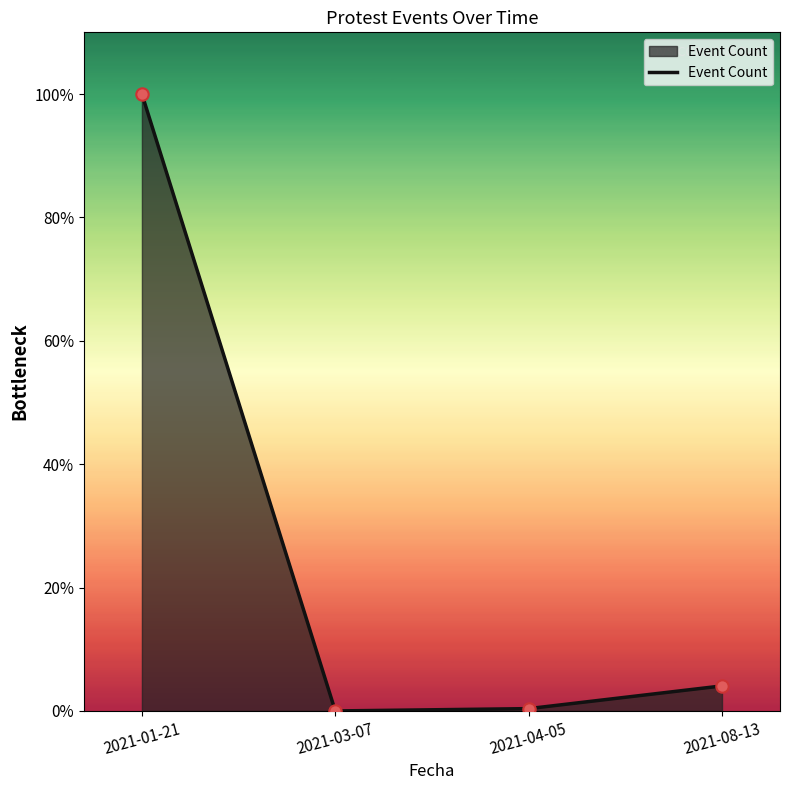

What is the change in value from 2021-01-21 to 2021-03-07?

-1.0